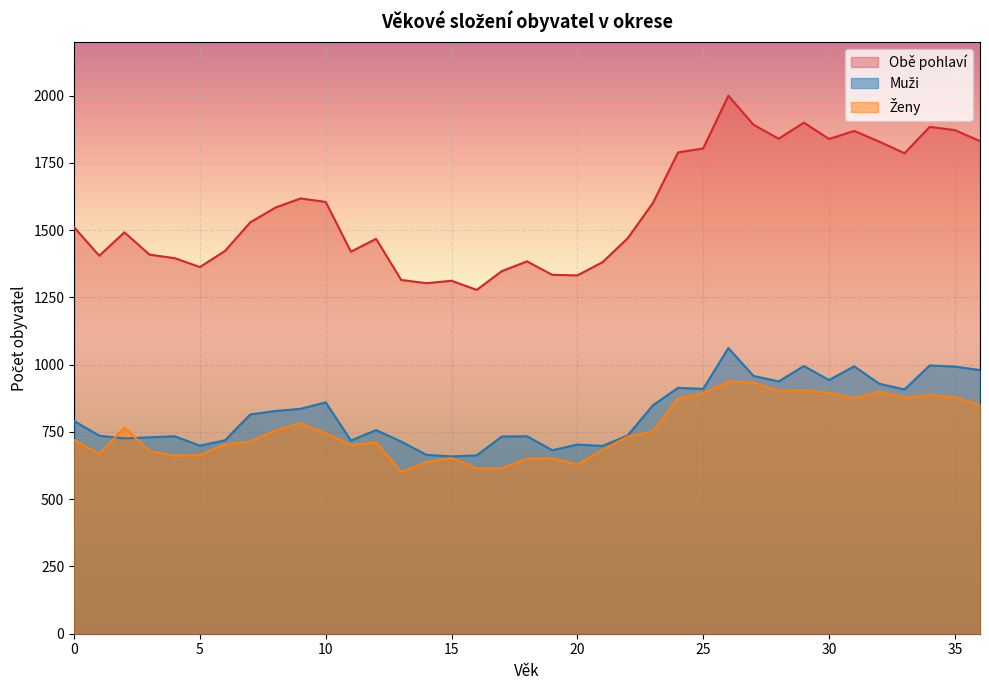

What is the difference between the maximum and minimum values in the Ženy series?

337